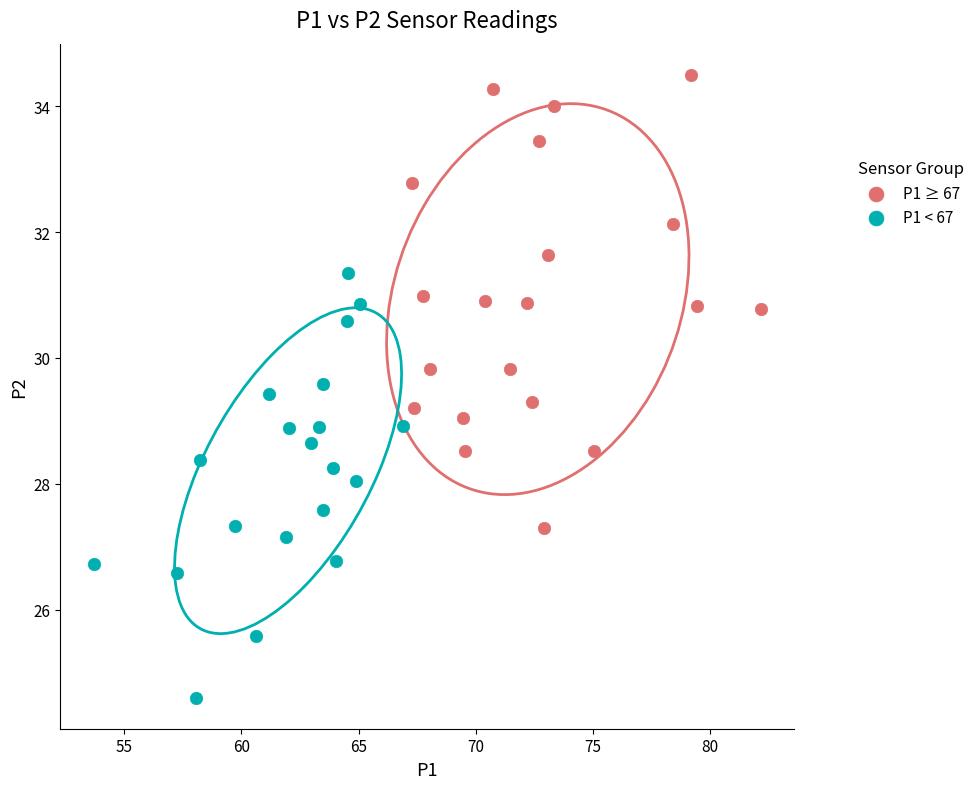

Which series contains the highest Y value?

P1 ≥ 67